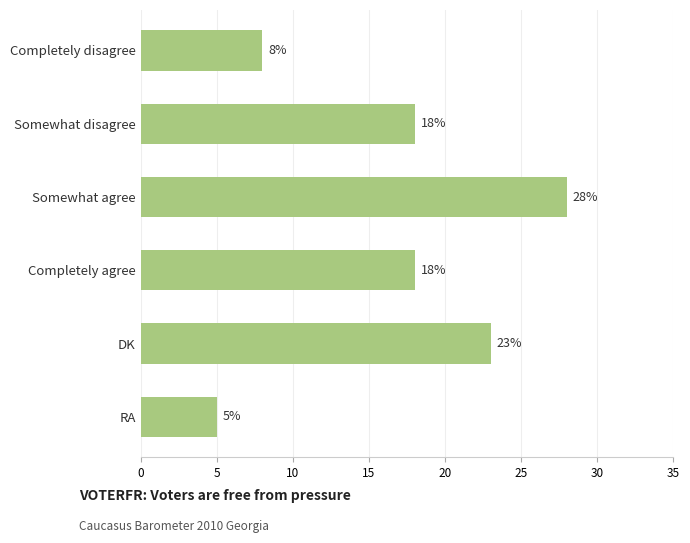

True or false: the data shows 18 at Somewhat disagree.

True